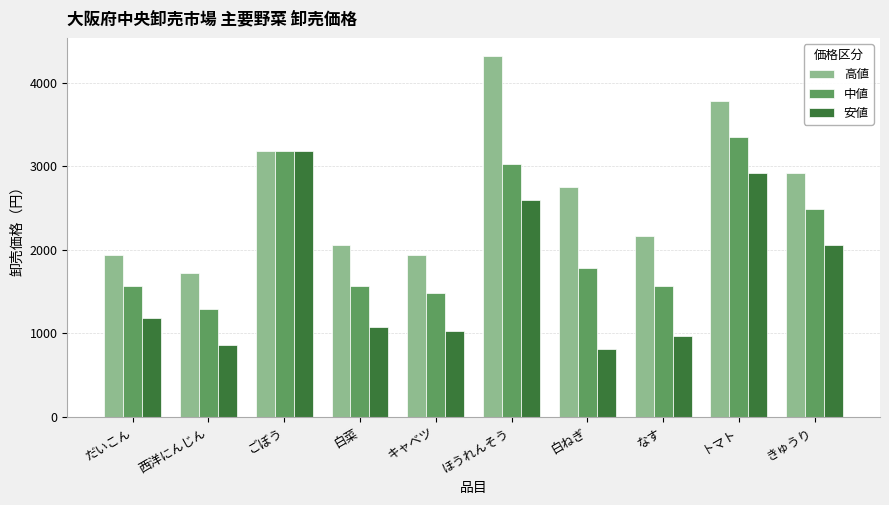

What is the sum of all 高値 values?

26784